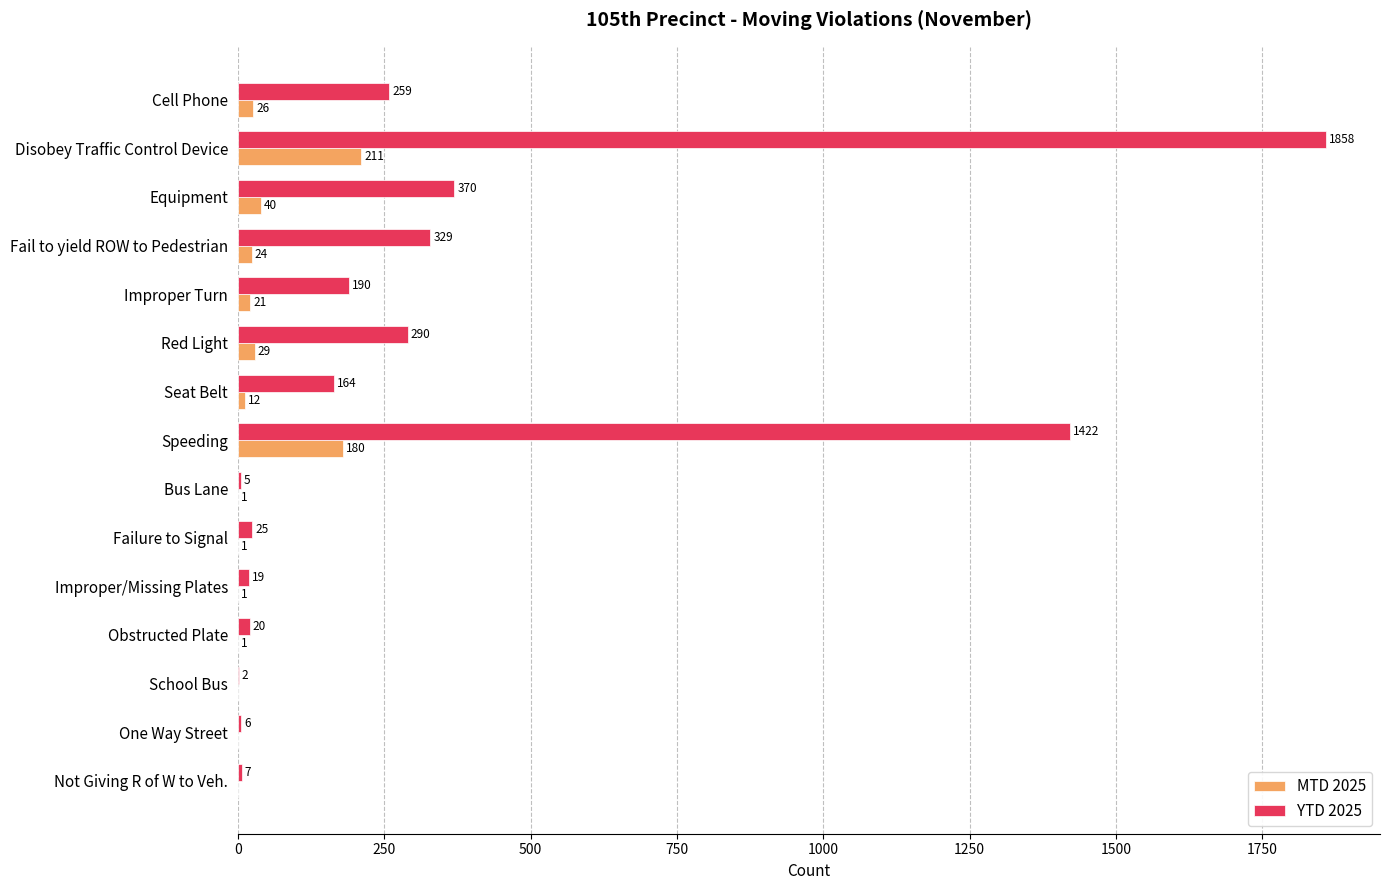

At which category is the sum across all series the highest?

Disobey Traffic Control Device